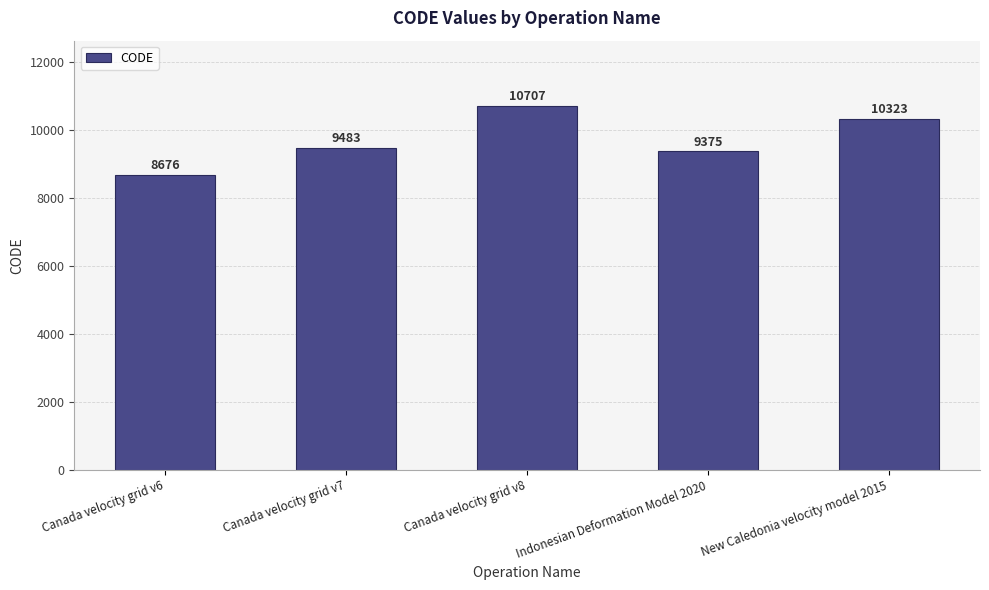

What is the value of the 1st bar from the left?

8676